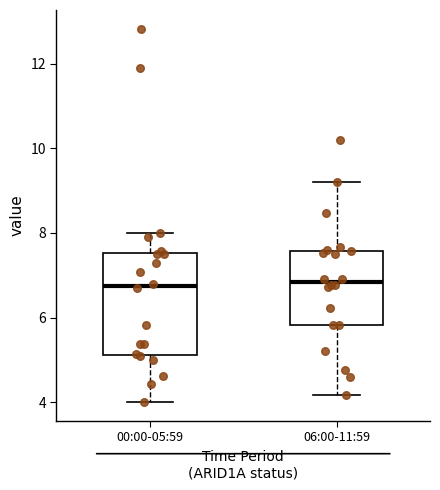

Which box is the tallest, from its lower edge to its upper edge?

00:00-05:59